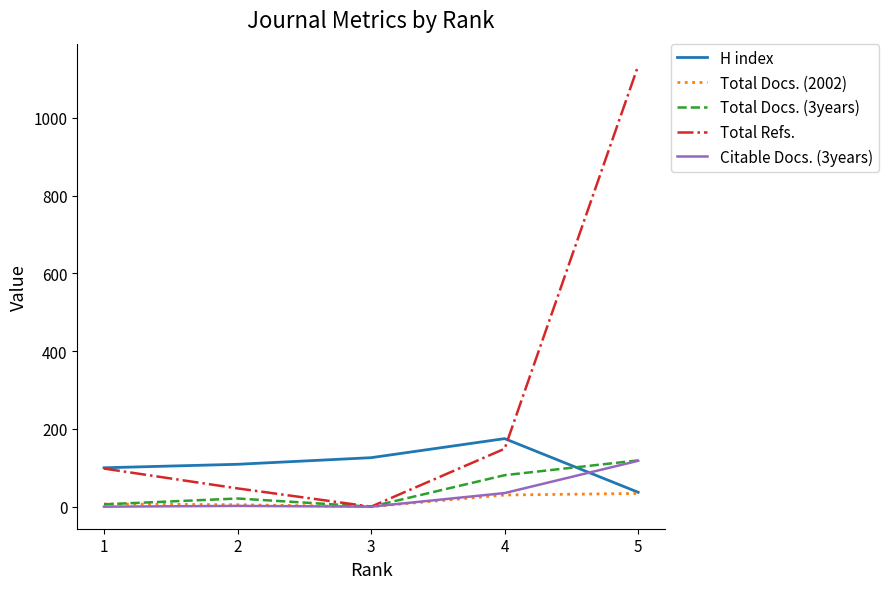

Which series has the largest total across all categories?

Total Refs.